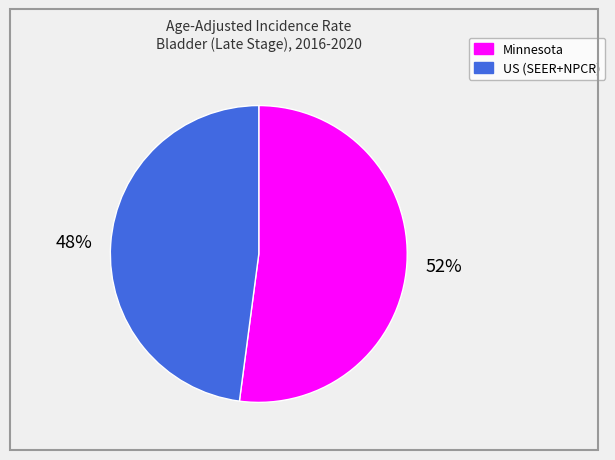

Rank the categories by value from lowest to highest.

US (SEER+NPCR), Minnesota